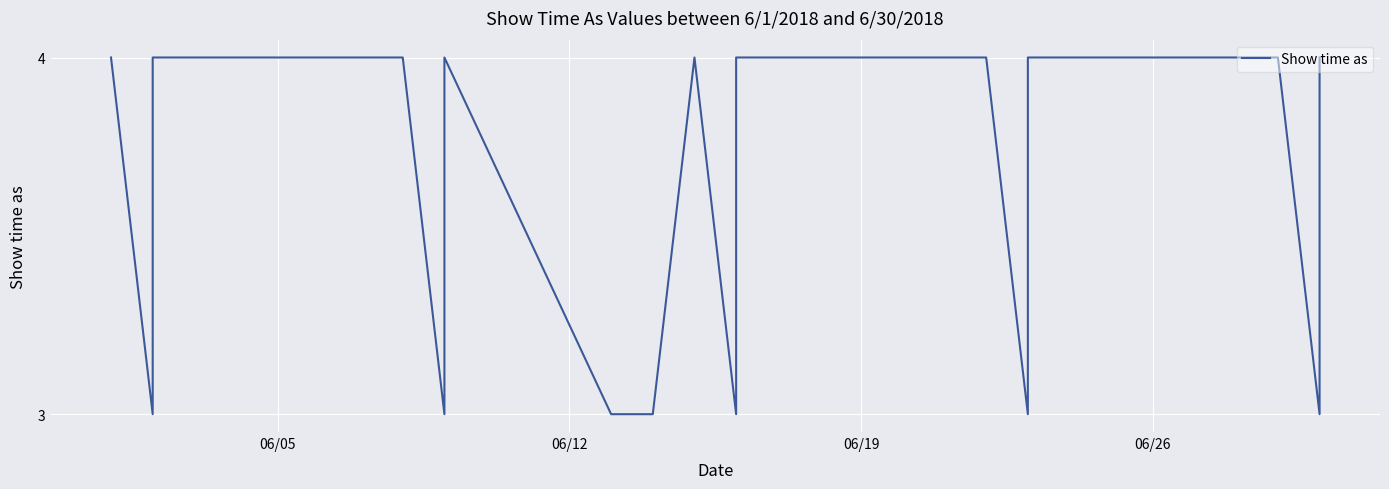

True or false: there are more than 0 points higher than both neighbors.

True